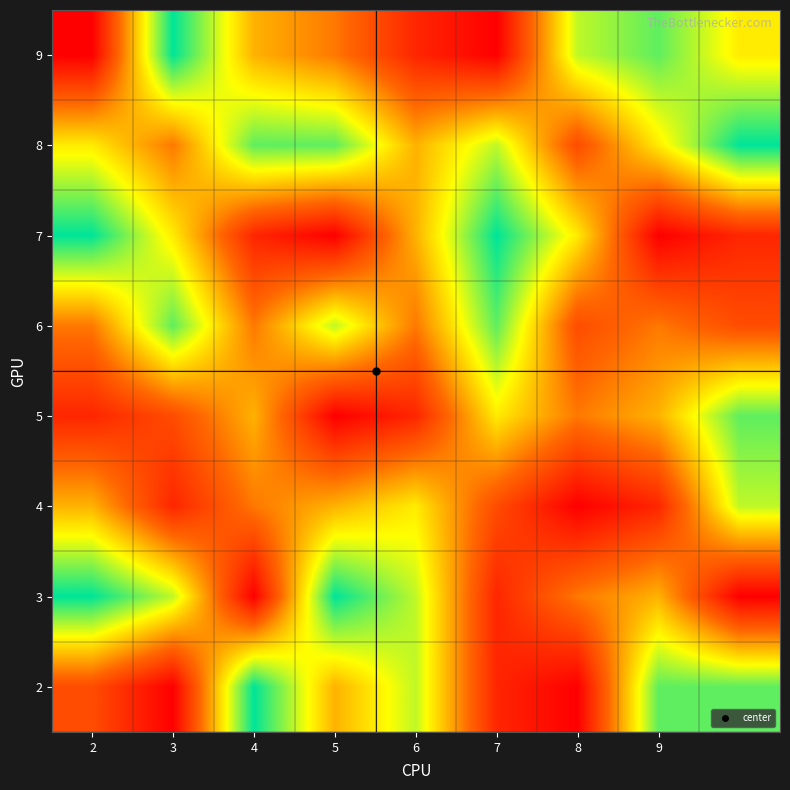

At how many categories does at least one series exceed 3?

9